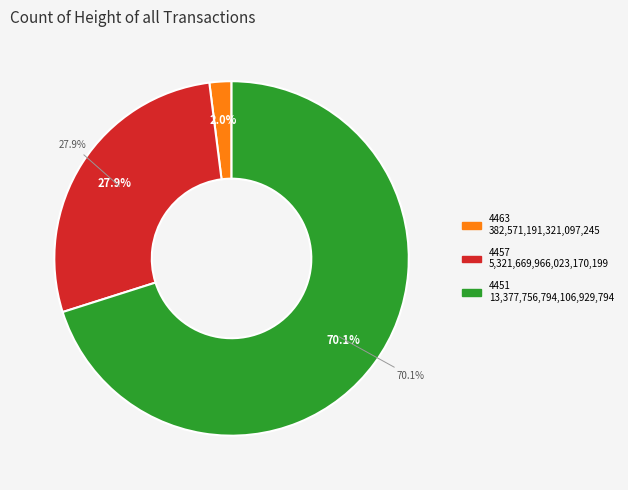

True or false: 4457 accounts for 28% of the total.

True